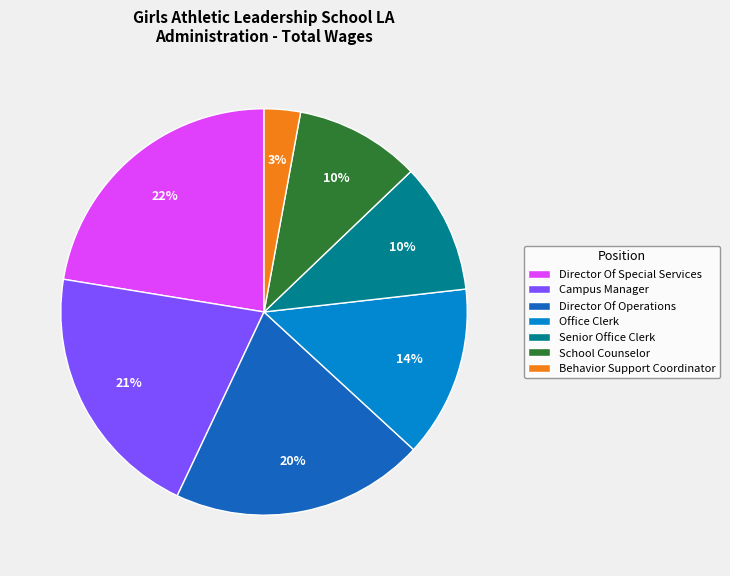

Does School Counselor represent more than half of the total?

No